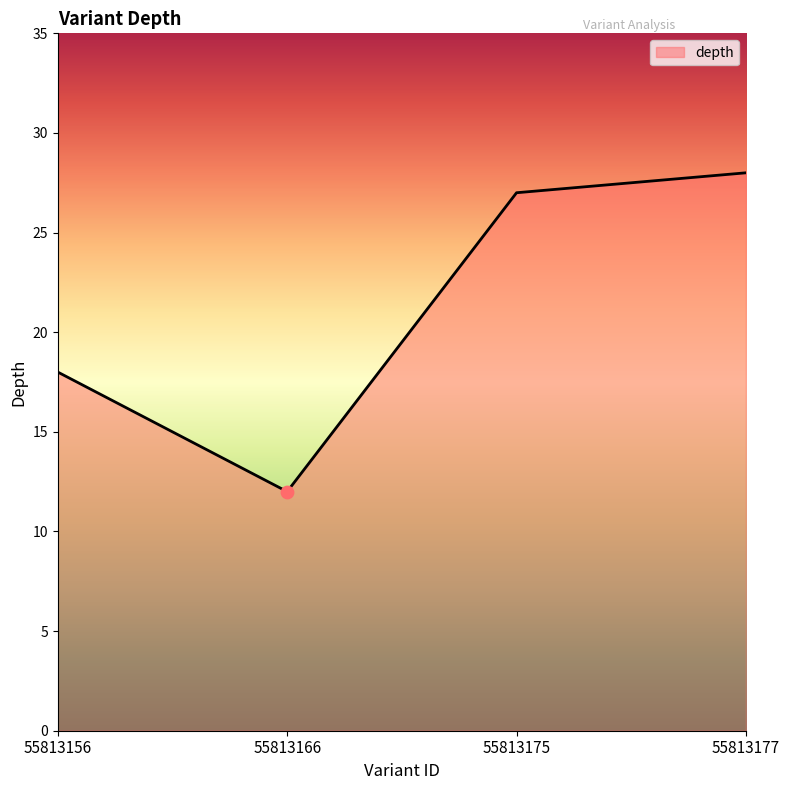

What is the change in value from 55813156 to 55813175?

+9